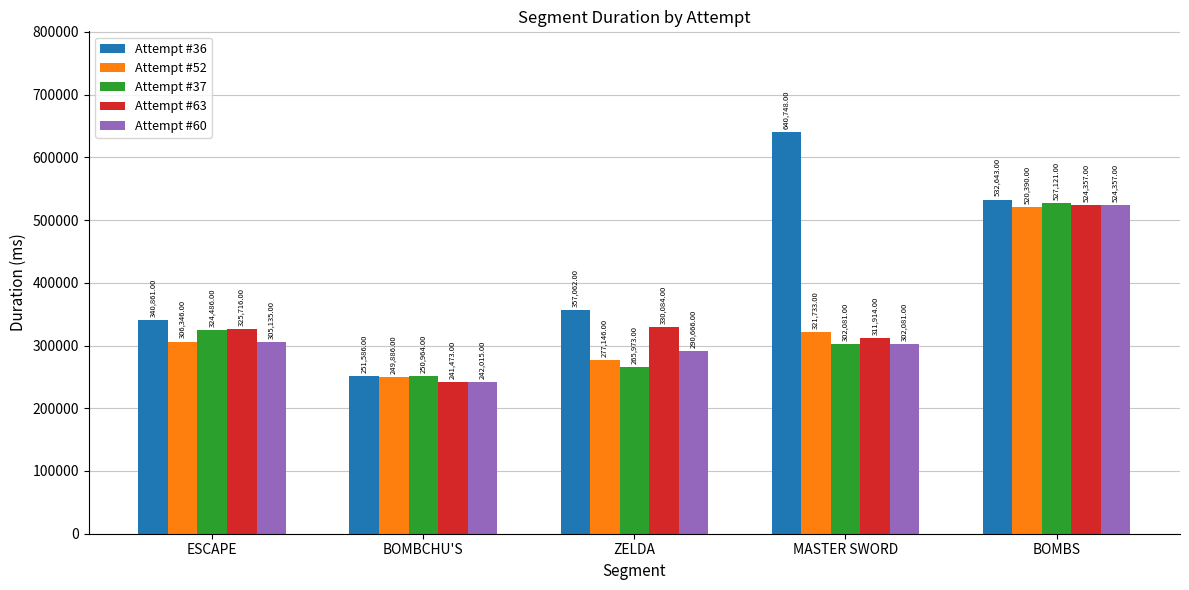

Reading right to left, extract all data points from this chart.

Attempt #36: 532643	640748	357062	251586	340861
Attempt #52: 520390	321733	277146	249886	306346
Attempt #37: 527121	302081	265973	250964	324486
Attempt #63: 524357	311914	330084	241473	325716
Attempt #60: 524357	302081	290666	242015	305135